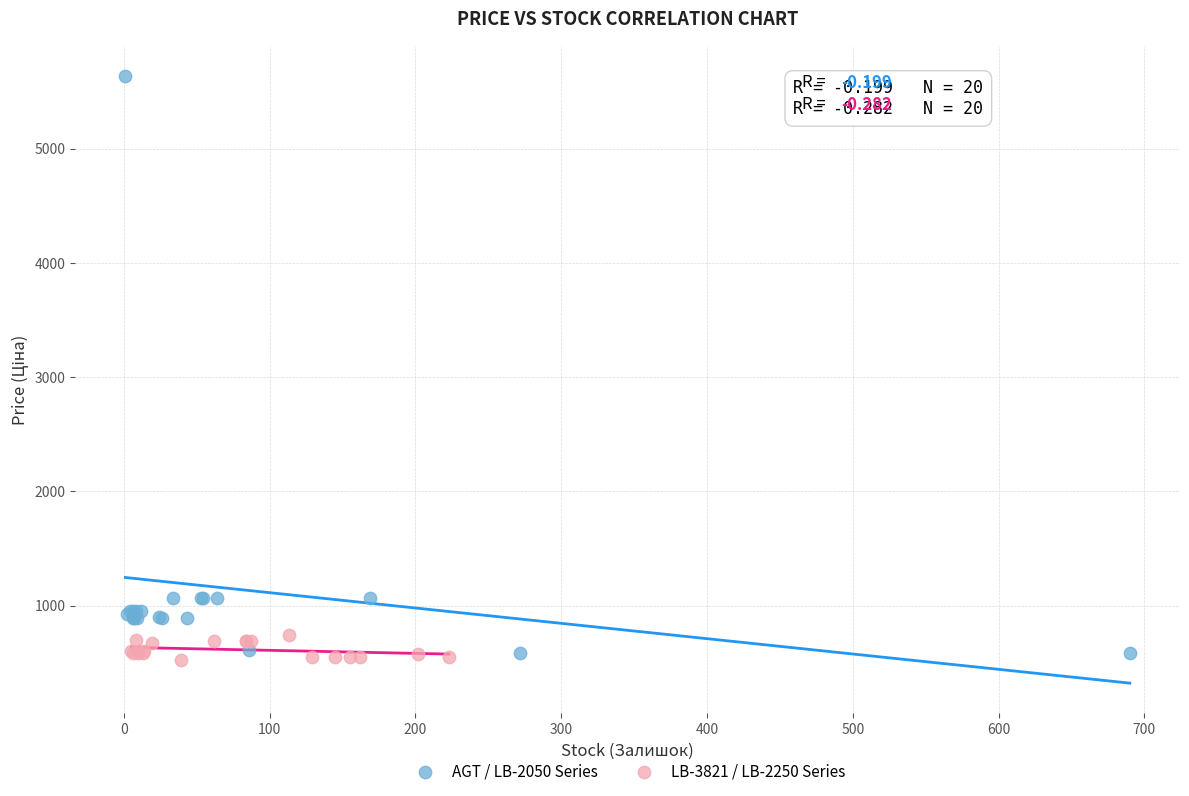

Which series contains the highest Y value?

AGT / LB-2050 Series